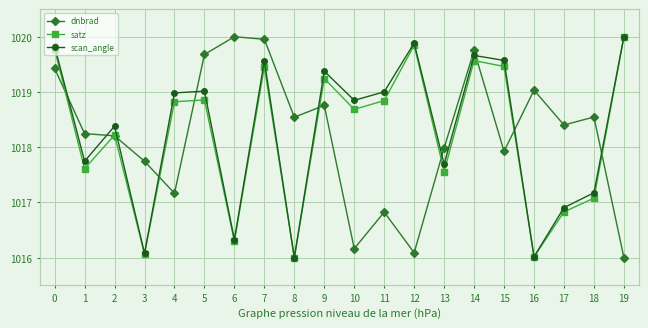

What is the difference between the highest and lowest values at 7?

0.5